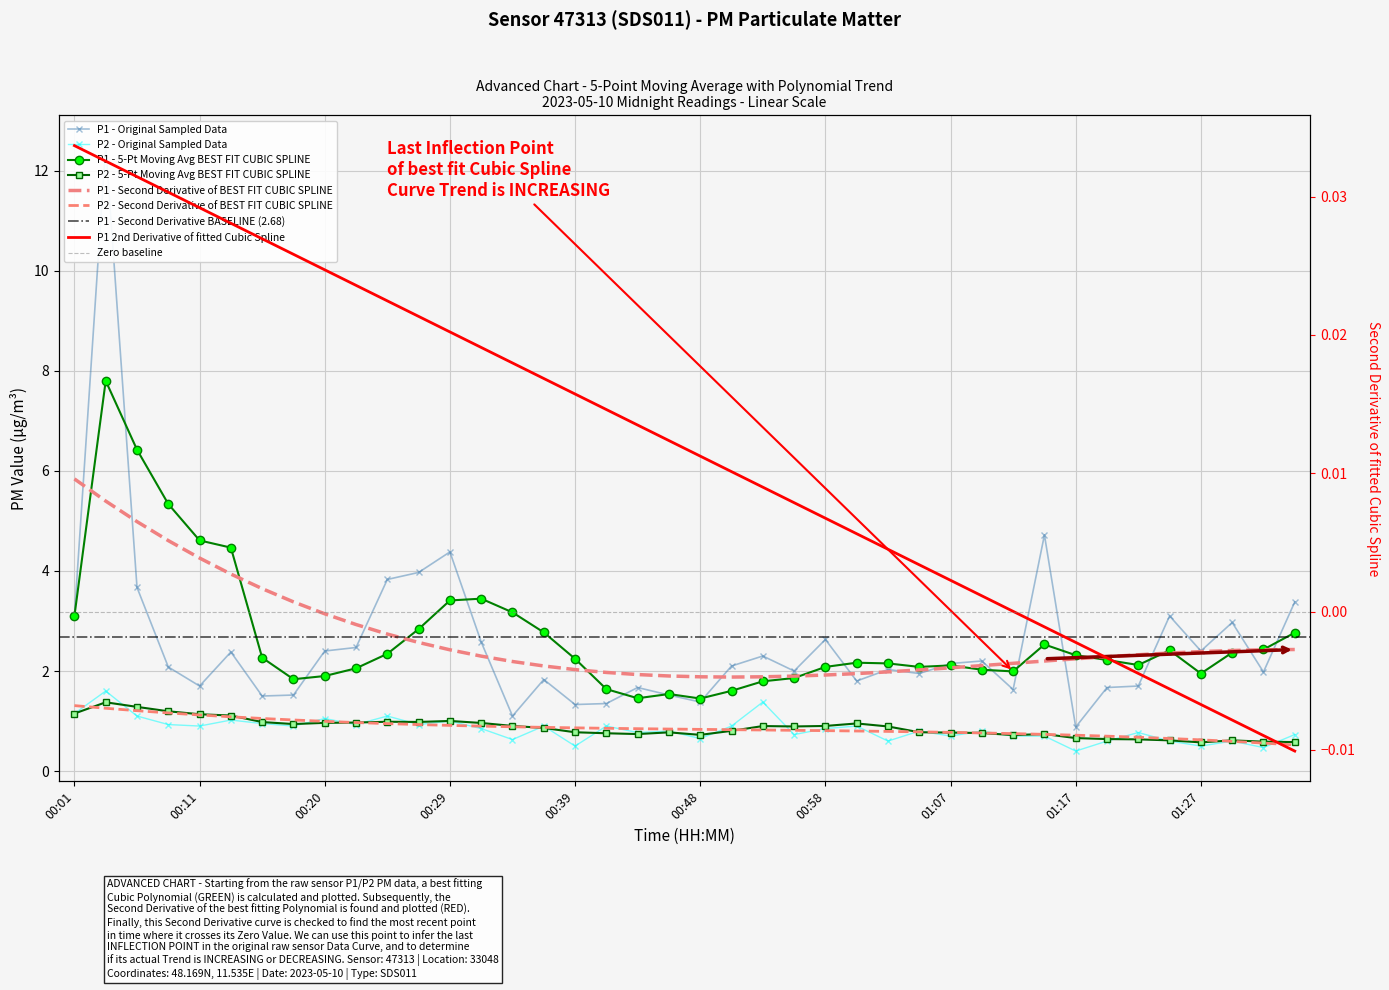

Which category has the highest value in the P2 series?

00:03